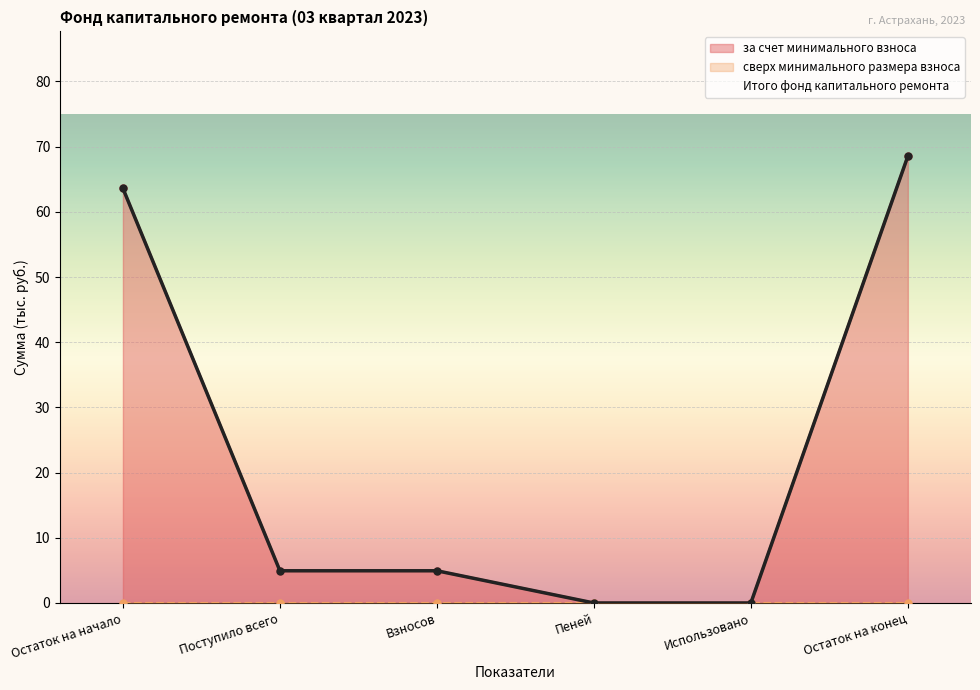

Is the value of Итого фонд капитального ремонта at Использовано greater than the value of за счет минимального взноса at Взносов?

No